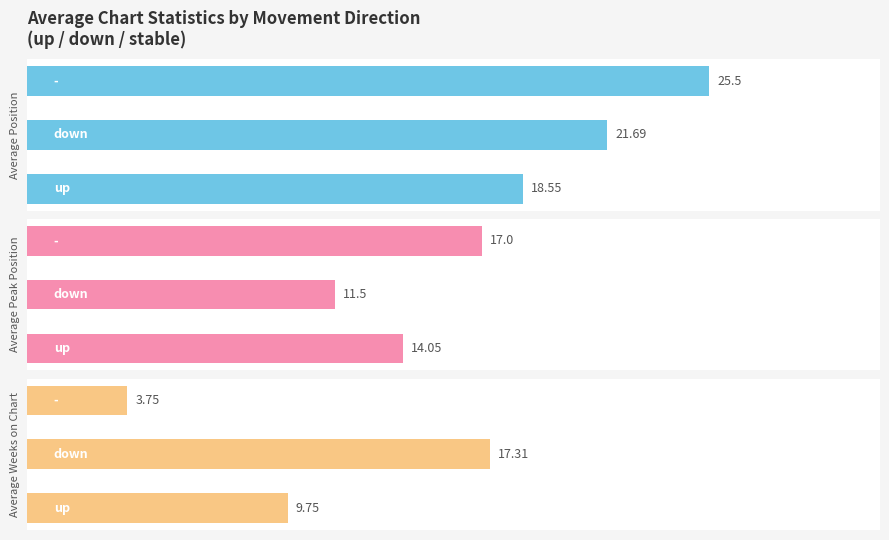

What is the total value across all series at 1?

50.5